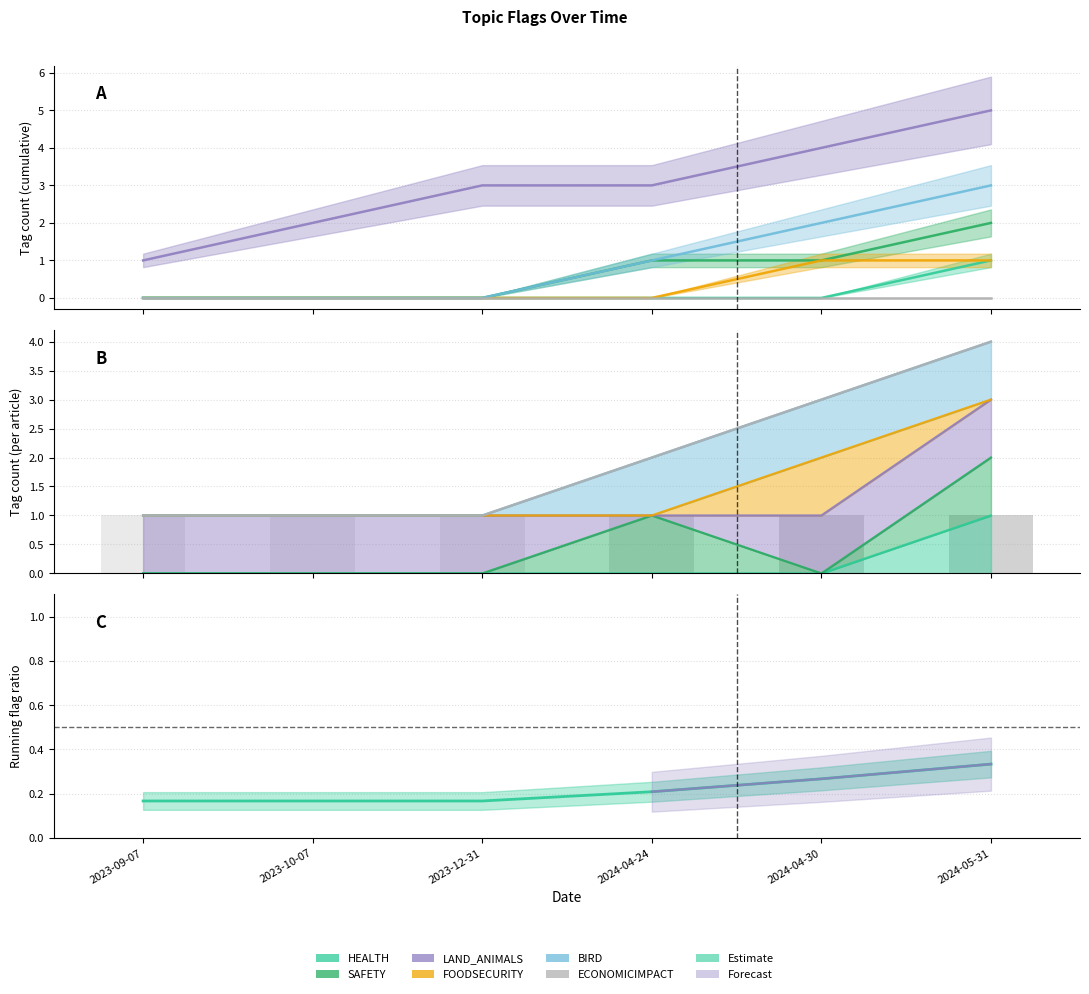

At which label does HEALTH reach its peak?

2024-05-31